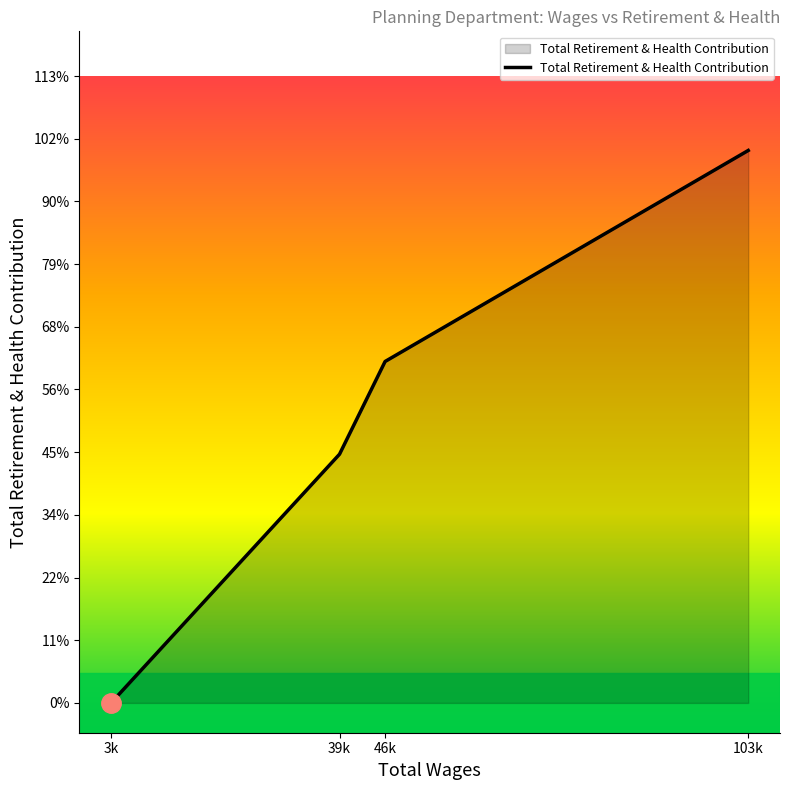

What position from the left is 46k?

3